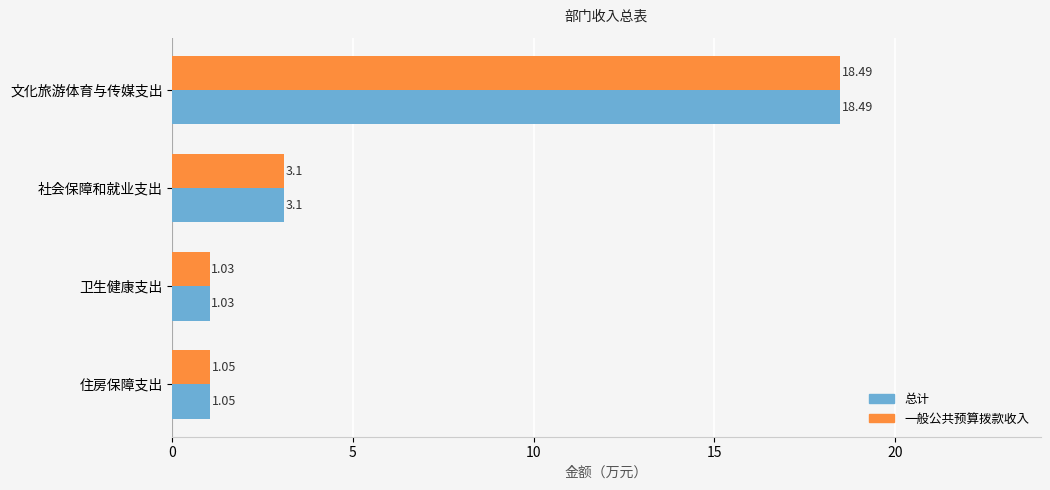

What is the difference between the maximum and minimum values in the 一般公共预算拨款收入 series?

17.5